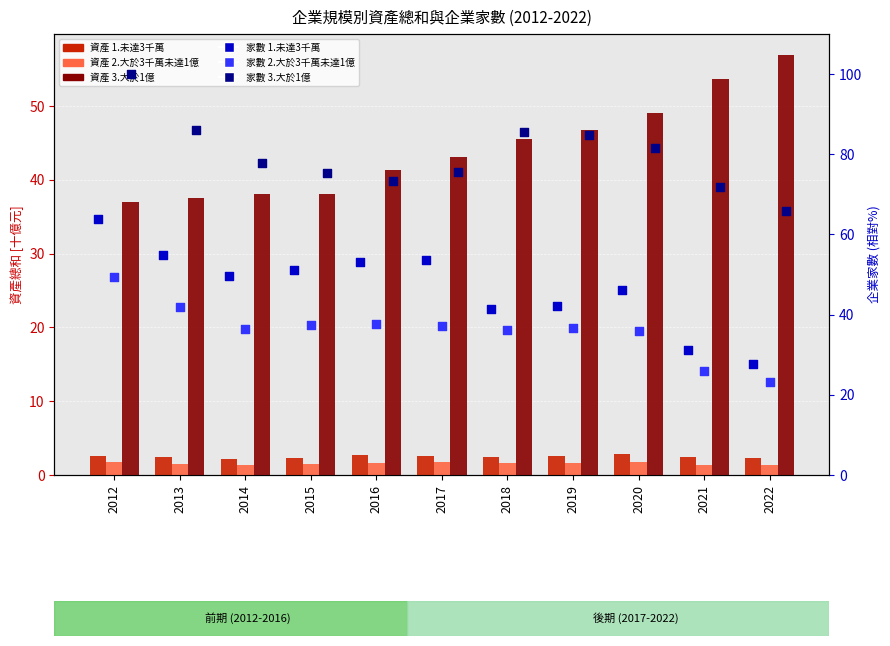

Which series has the largest total across all categories?

企業家數 3.大於1億